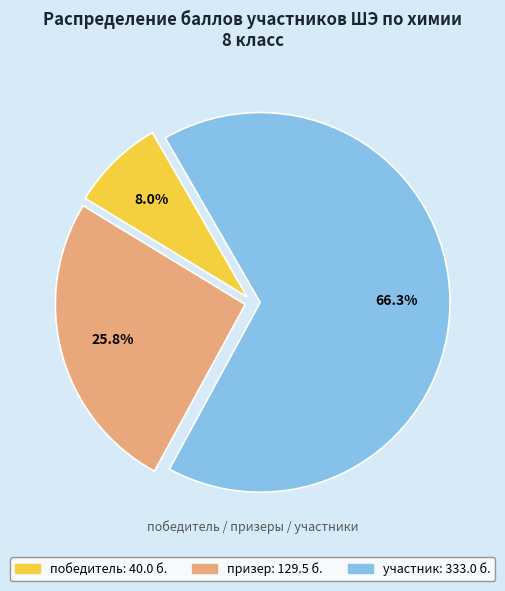

Does any single category account for the majority?

Yes